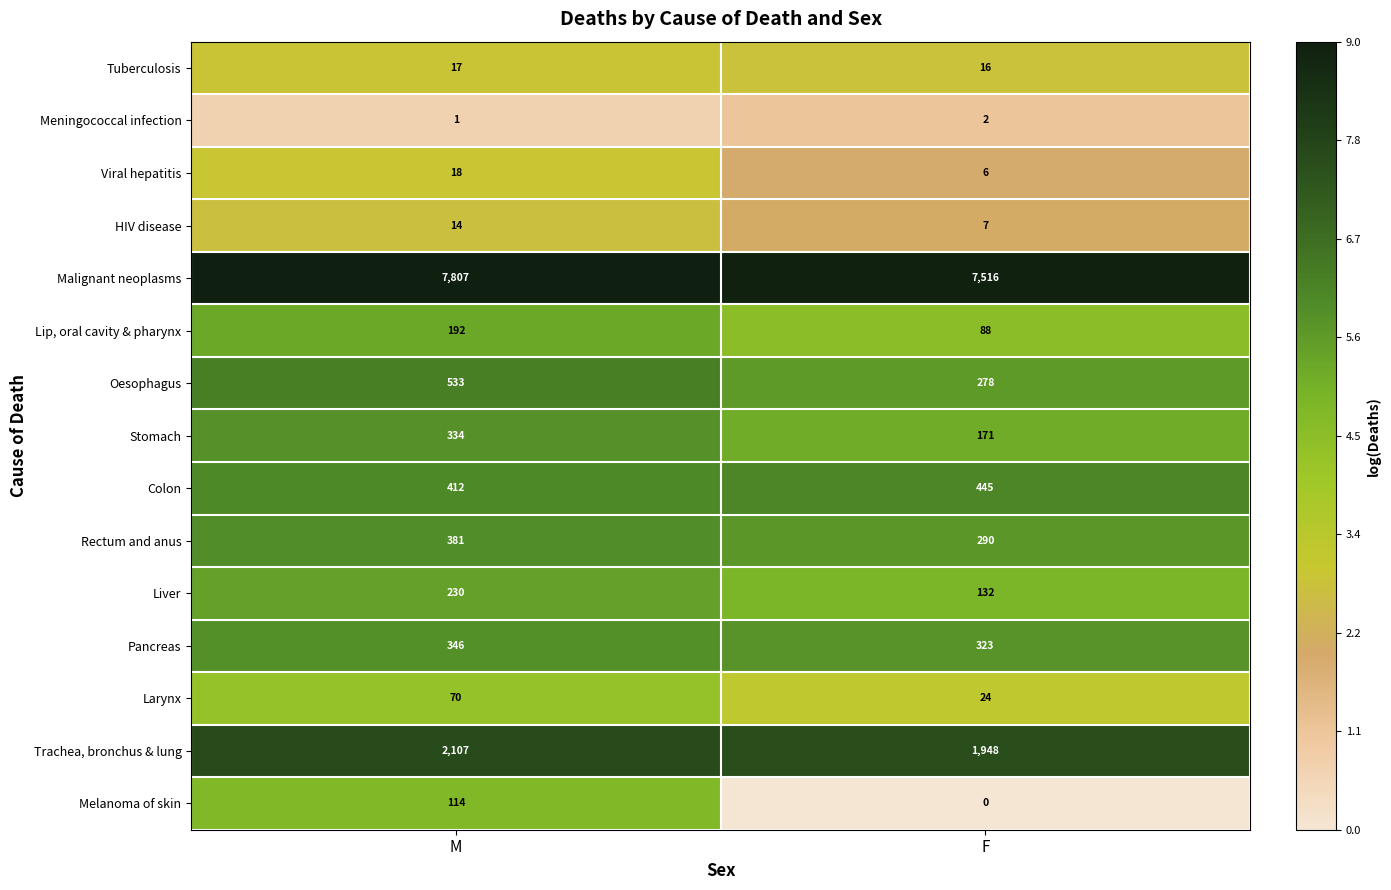

At which label is Meningococcal infection closest to 1?

M